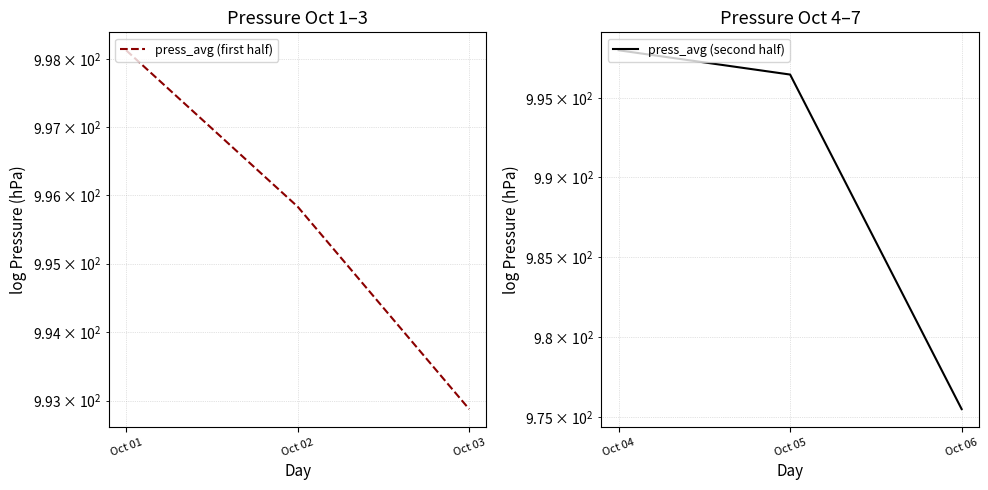

What is the minimum value for press_avg (first half)?

992.9